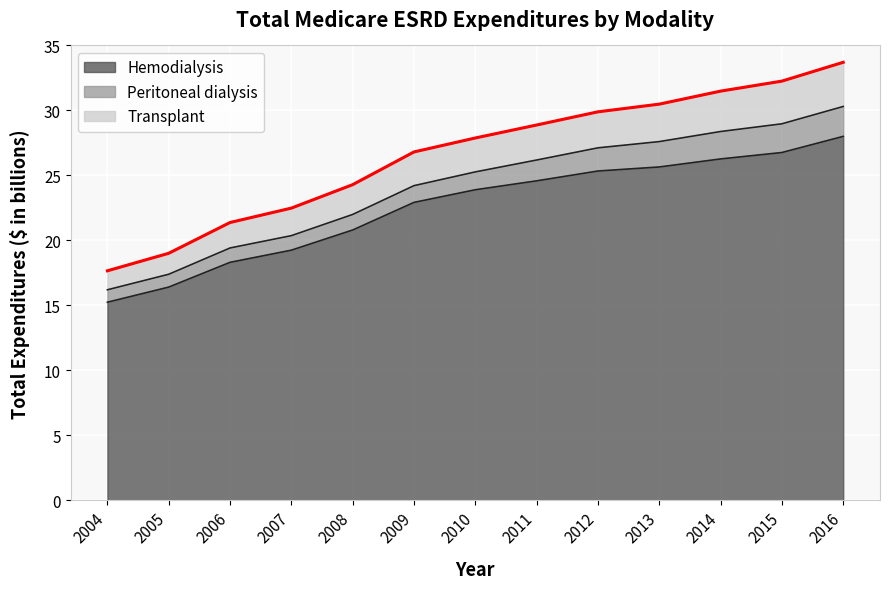

True or false: there are more than 1 points higher than both neighbors.

False